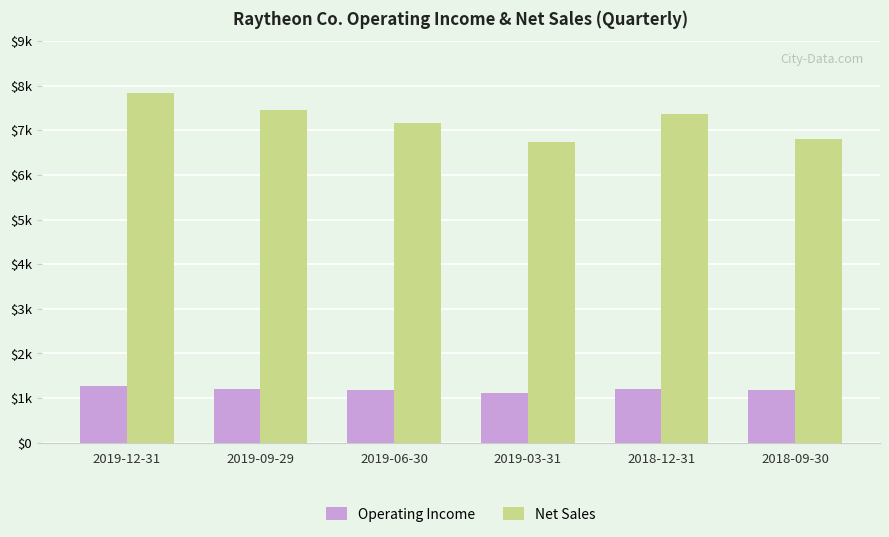

List the series in order of their overall mean, lowest first.

Operating Income, Net Sales